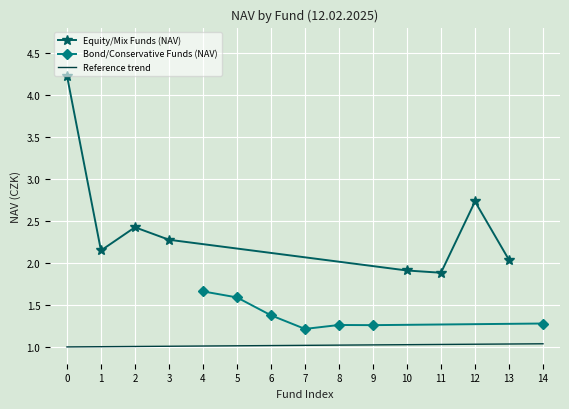

Where is Equity/Mix Funds (NAV) nearest to the value 3?

12